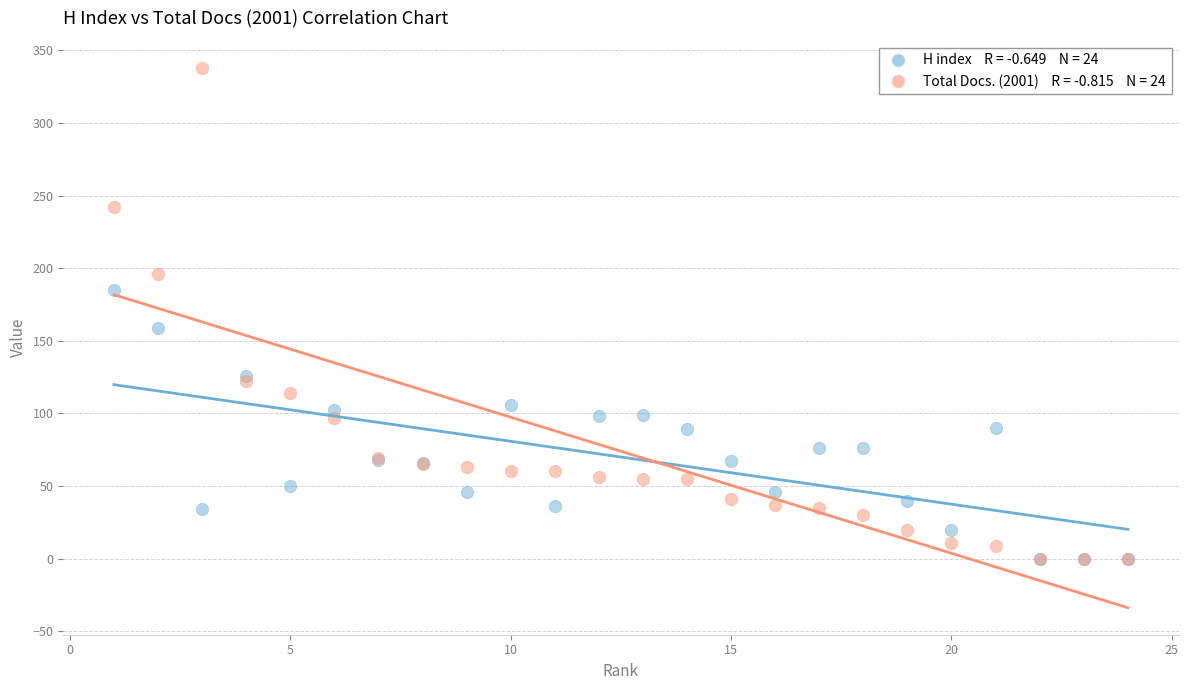

Across all series, what Y value is closest to 169?

159